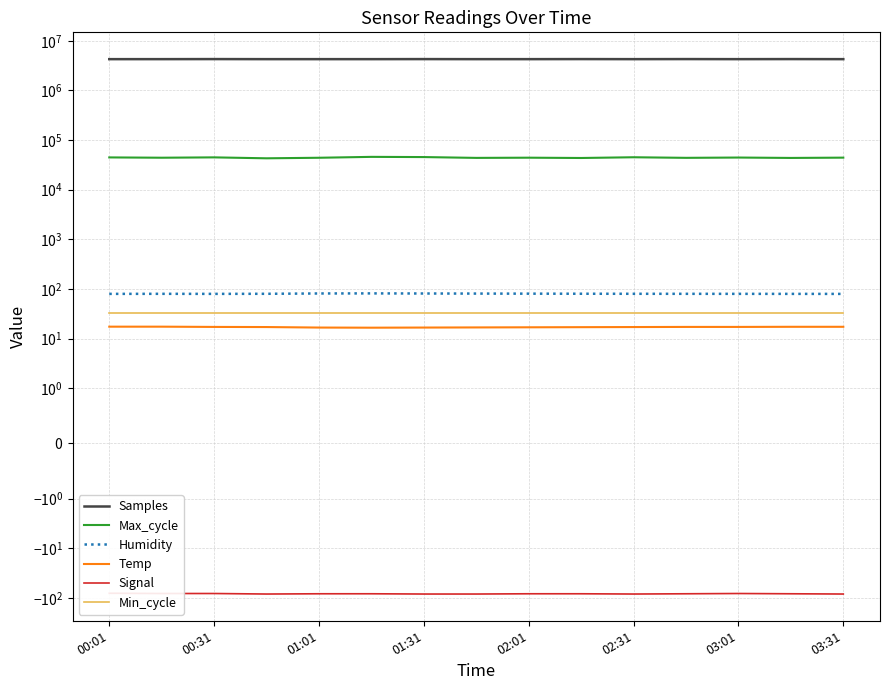

What is the total value across all series at 11?

4332947.1